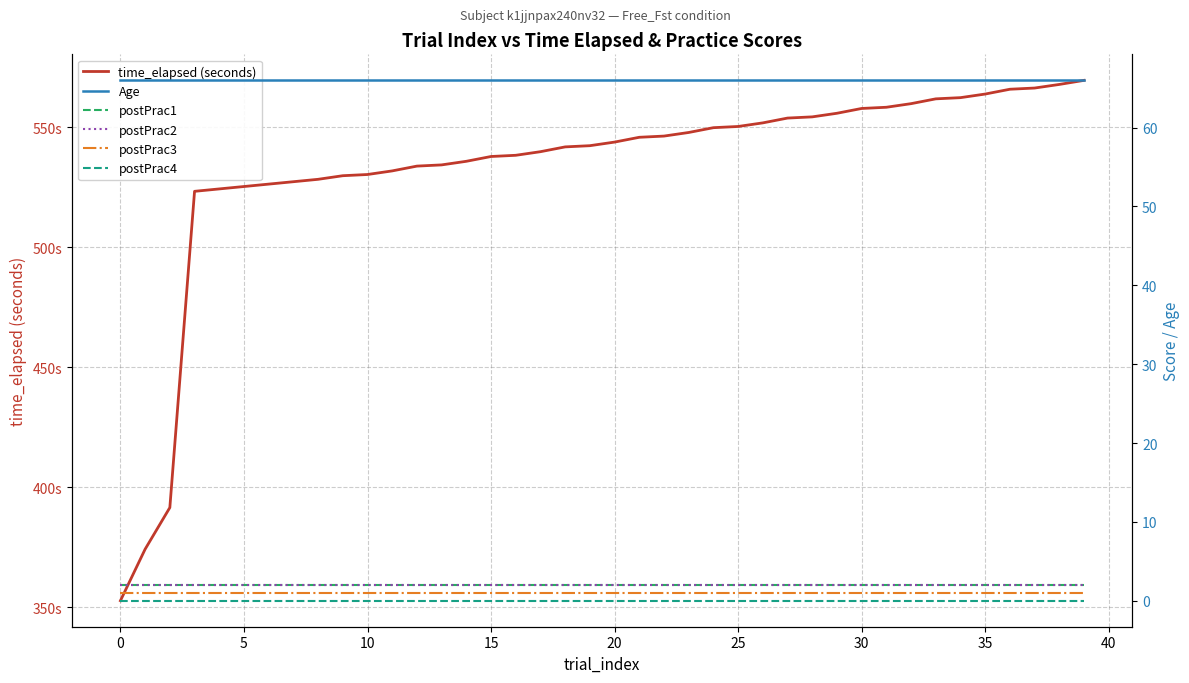

What is the label of the 13th point from the right?

27